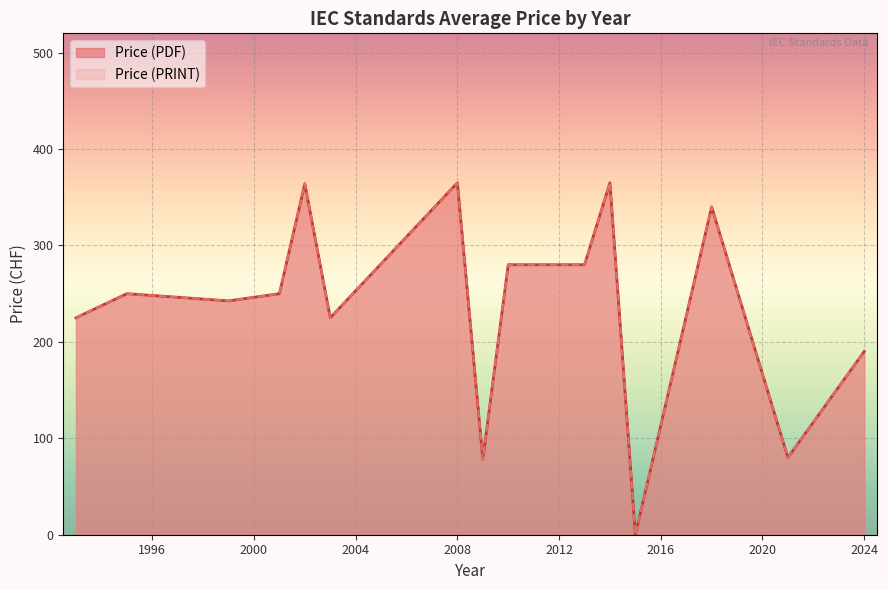

How many lines are shown in the chart?

2